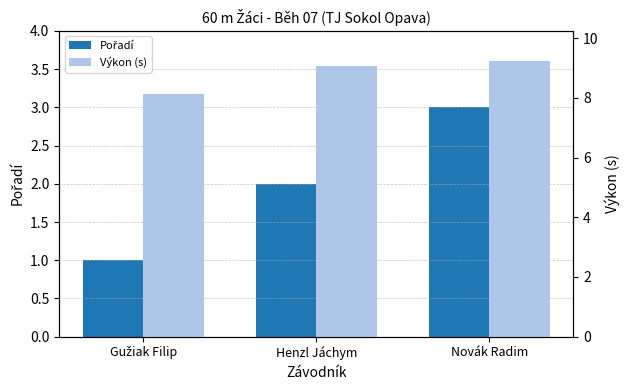

Are the bars horizontal?

No